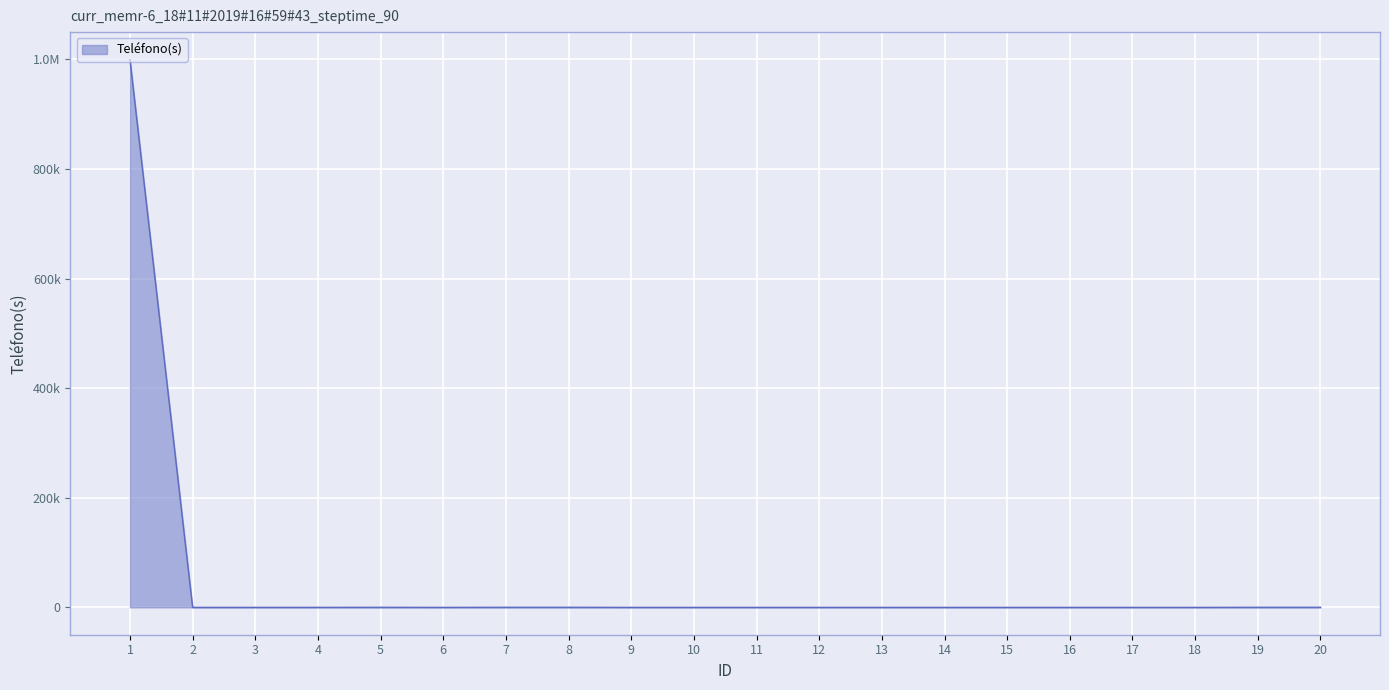

How many points are higher than both their immediate neighbors (excluding endpoints)?

1